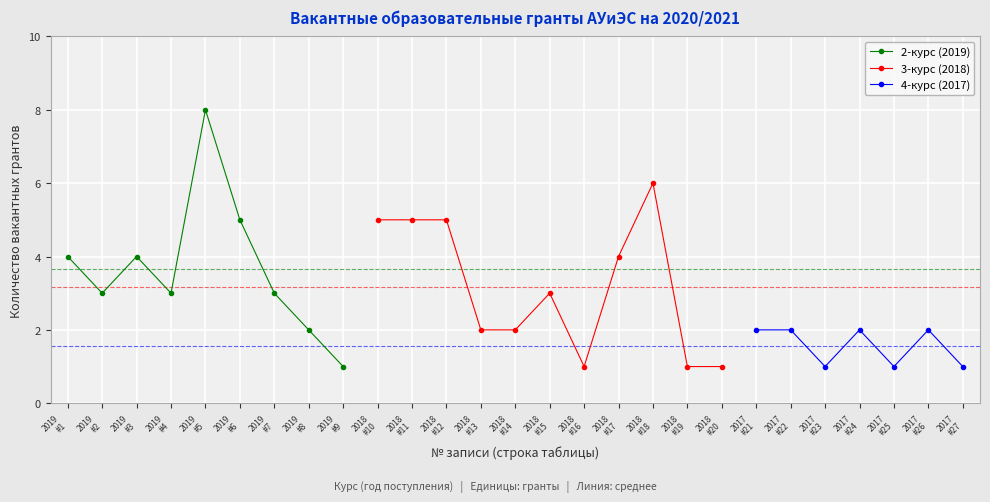

How many data points in 3-курс (2018) are above 1?

8